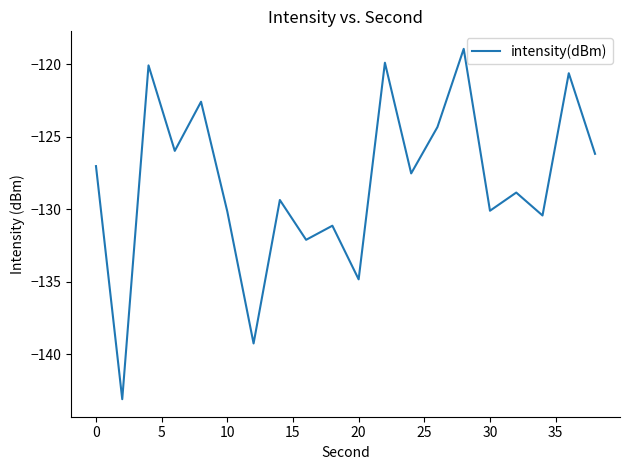

Is this an area chart (filled region under the line)?

No